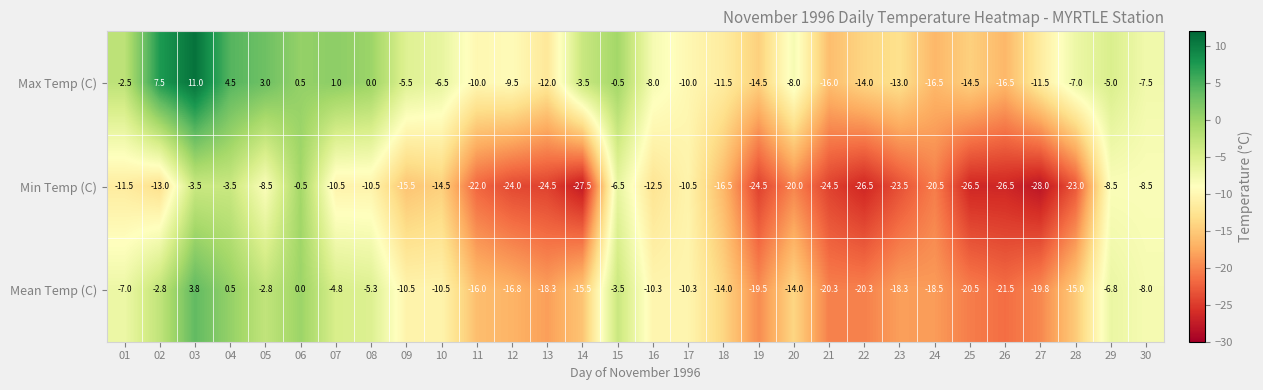

What is the difference between the highest and lowest values at 12?

14.5